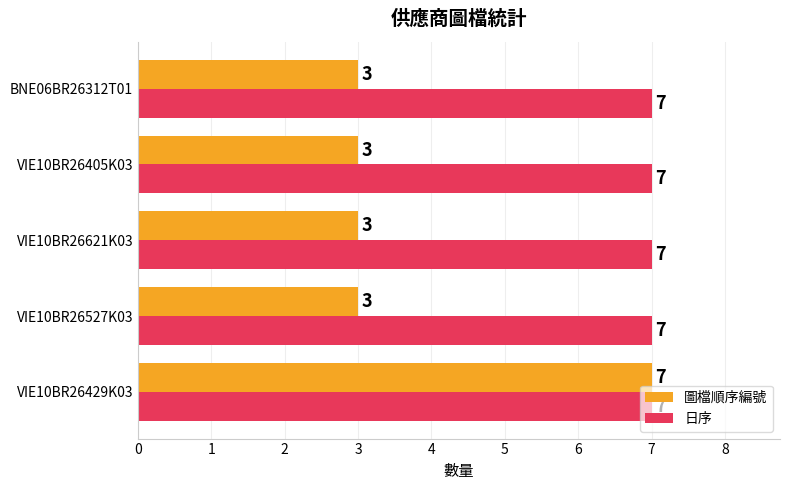

Count the 圖檔順序編號 values in the range 3 to 4.

4